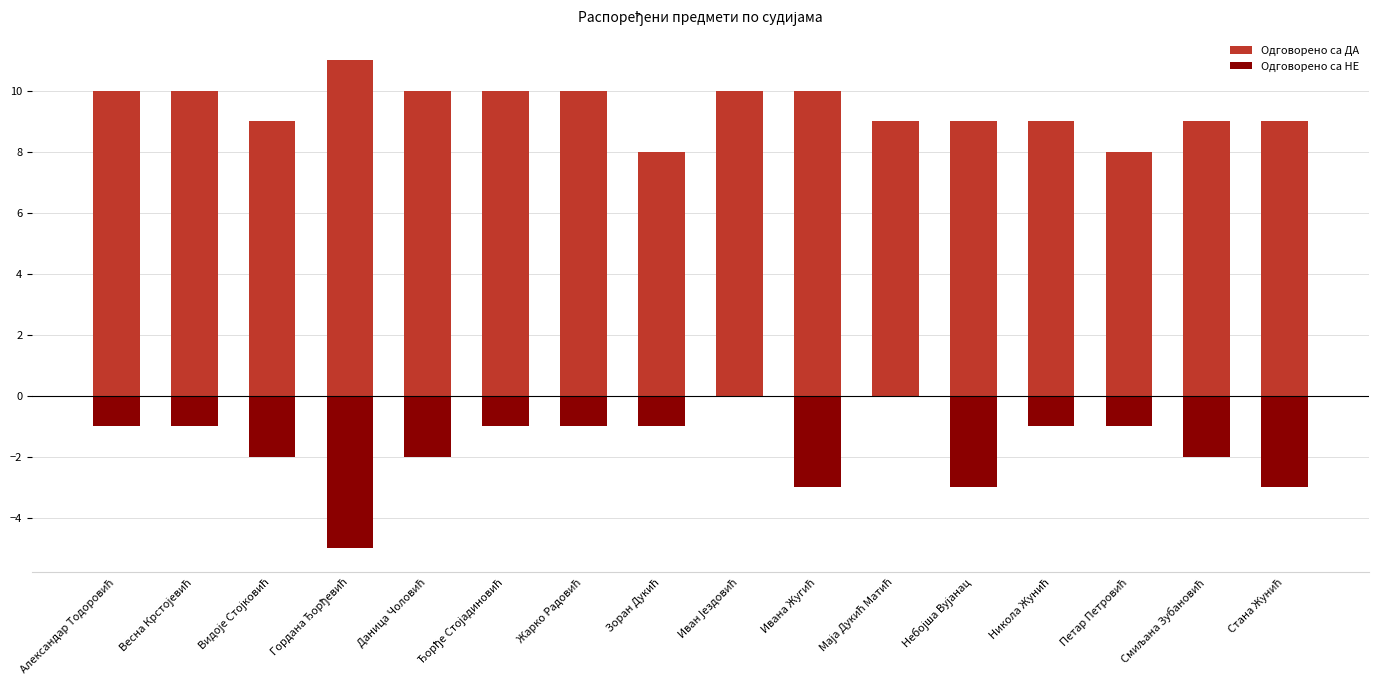

What is the spread (max minus min) of values at Смиљана Зубановић?

11